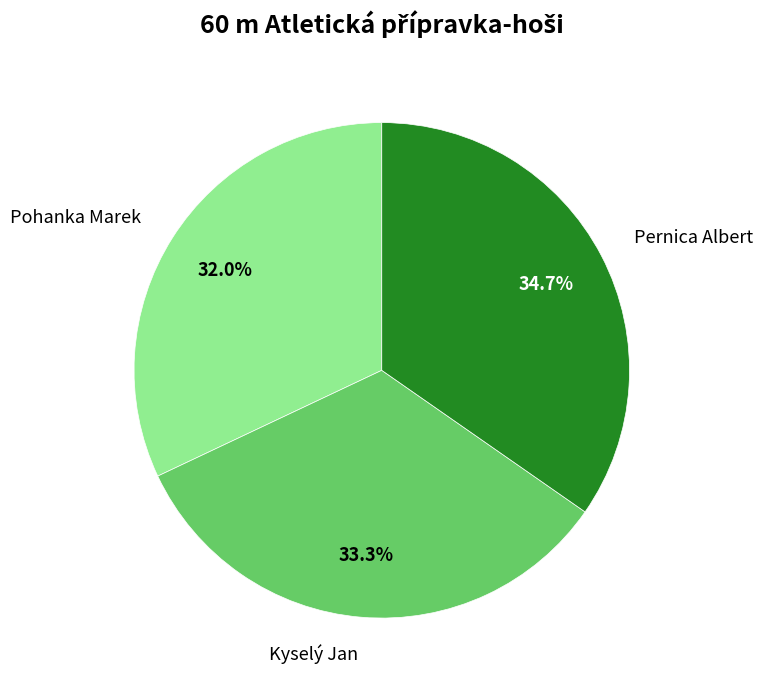

Rank the categories by value from lowest to highest.

Pohanka Marek, Kyselý Jan, Pernica Albert